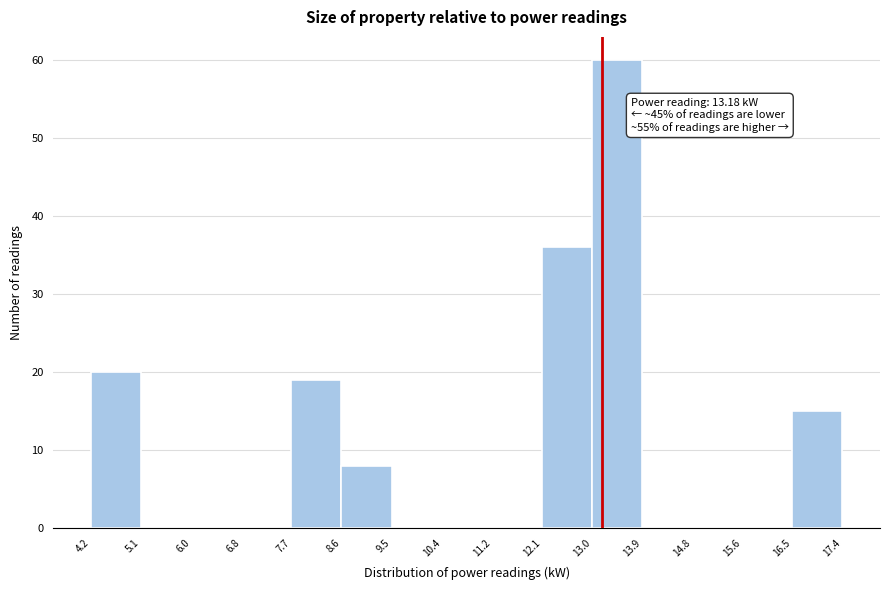

Which range on the x-axis has the tallest bar?

13.0 to 13.9